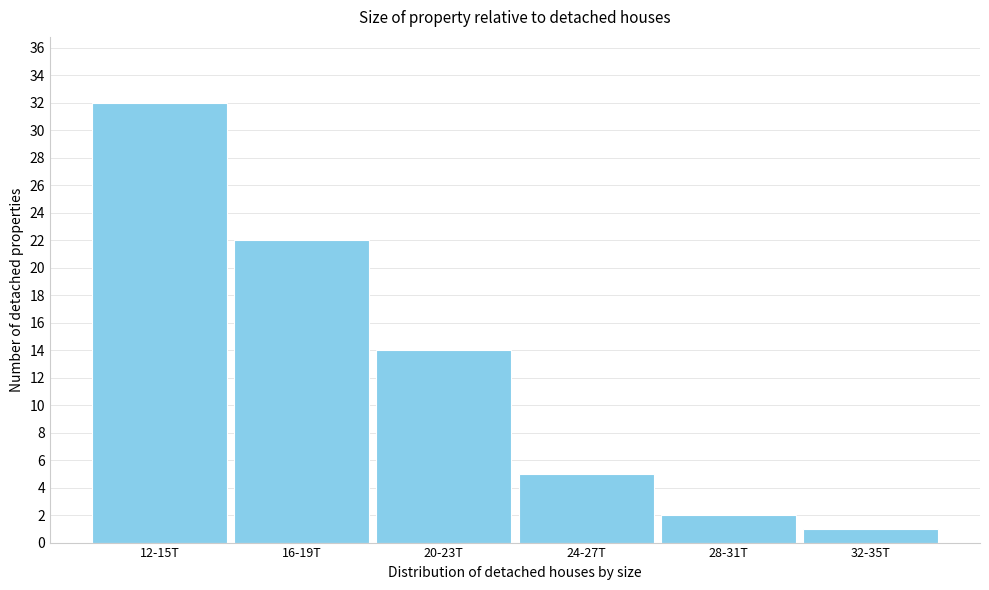

Reading right to left, extract all data points from this chart.

1	2	5	14	22	32